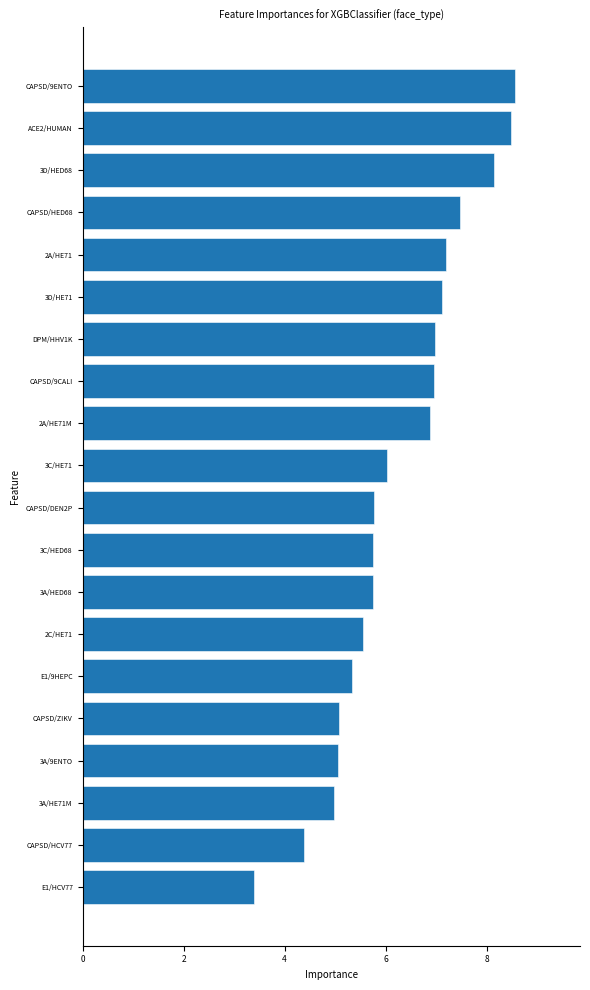

What is the sum of all values?

124.8